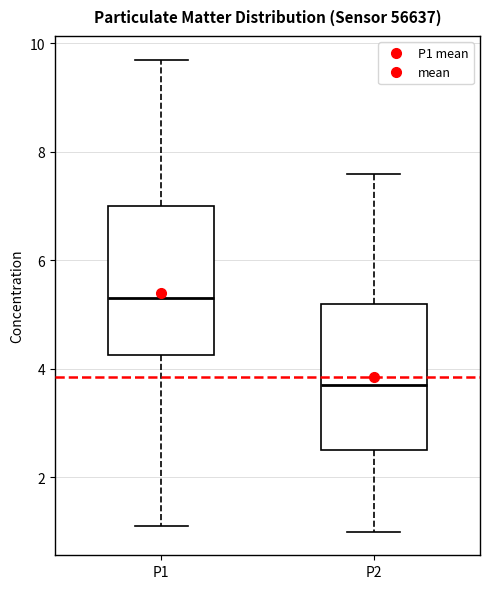

Reading left to right, transcribe this box plot: for each box, give where its median line is, the range the box spans, and where its two whiskers end, as read against the y-axis. The values are not printed on the chart, so give them approximately, as read against the axis.

P1: median 5.4, box 4.2 to 7.0, whiskers 1.2 to 9.8
P2: median 3.8, box 2.6 to 5.2, whiskers 1.0 to 7.6